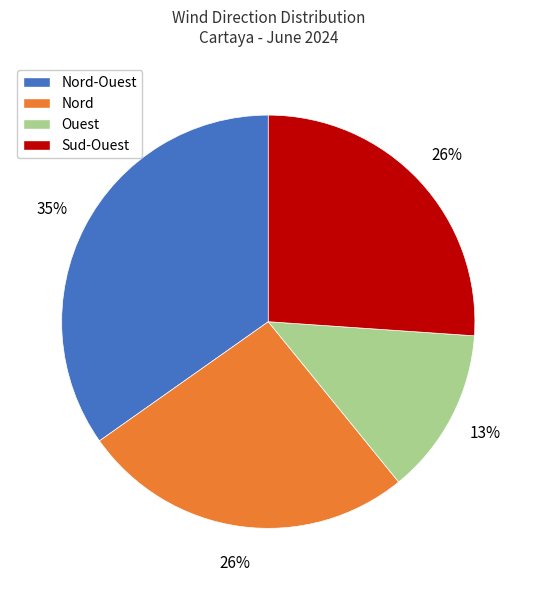

Approximately how many times larger is the value at Sud-Ouest compared to Nord-Ouest?

0.7